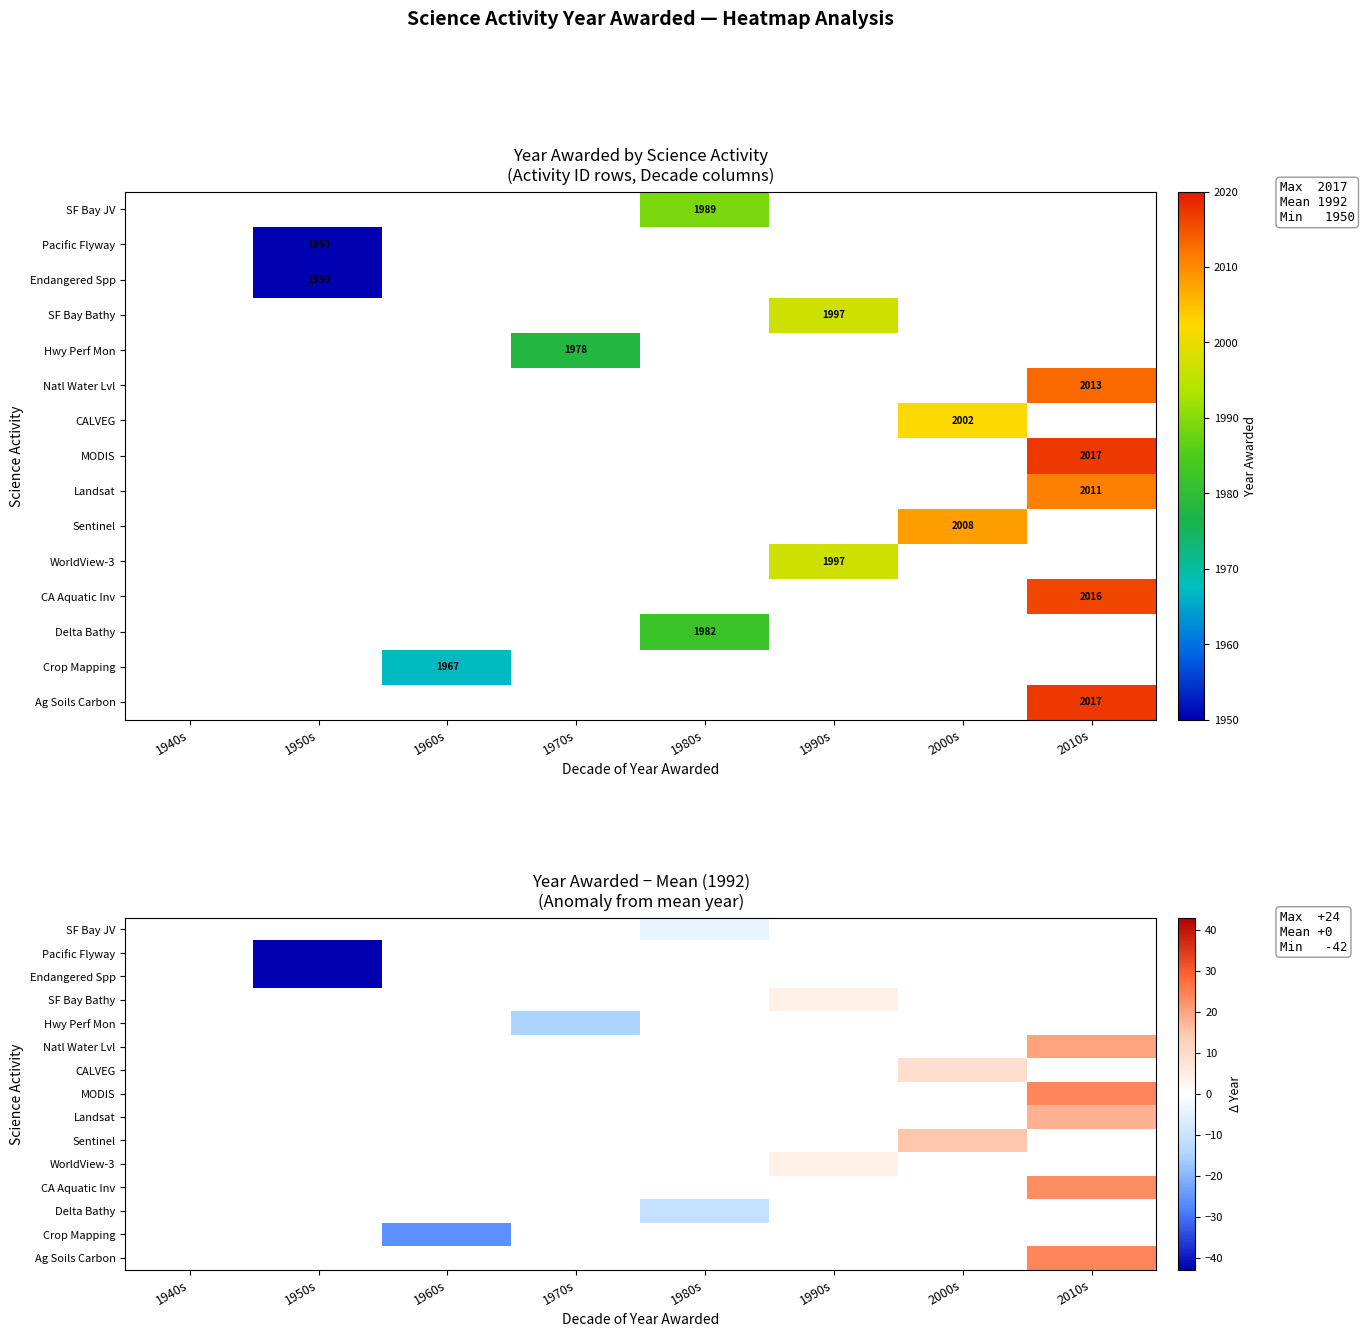

Is the value of Pacific Flyway at 2010s greater than the value of Sentinel at 1950s?

No